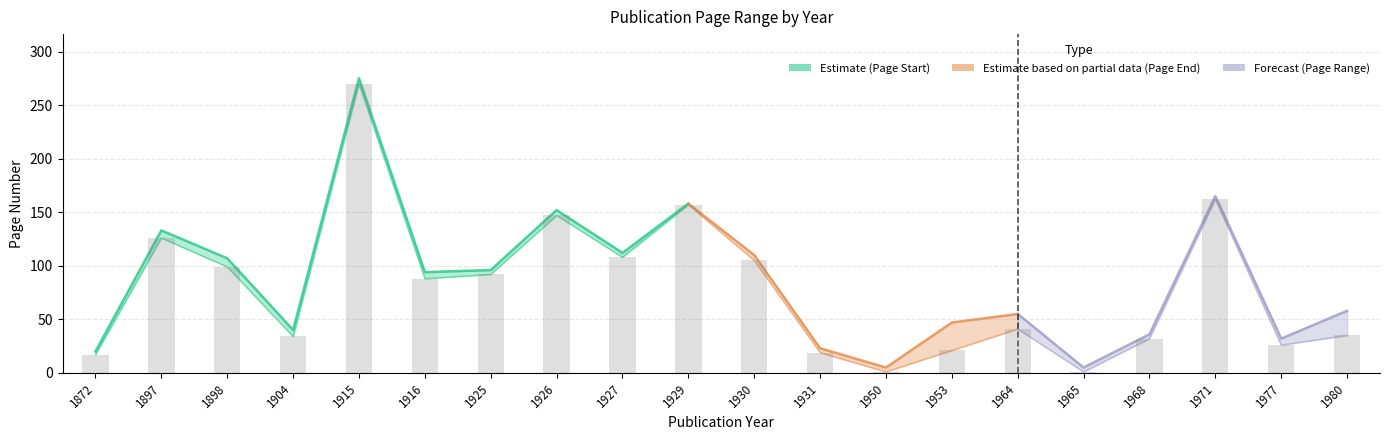

What is the sum of the values at 1925 and 1897?

218